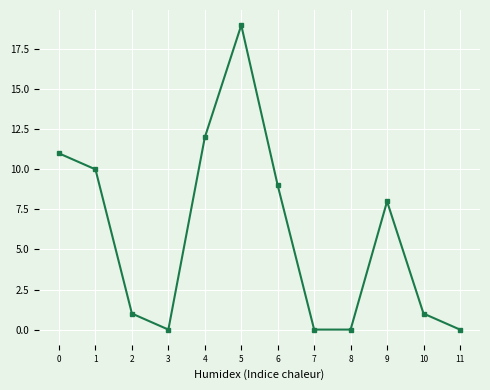

What is the difference between the second highest and minimum values?

12